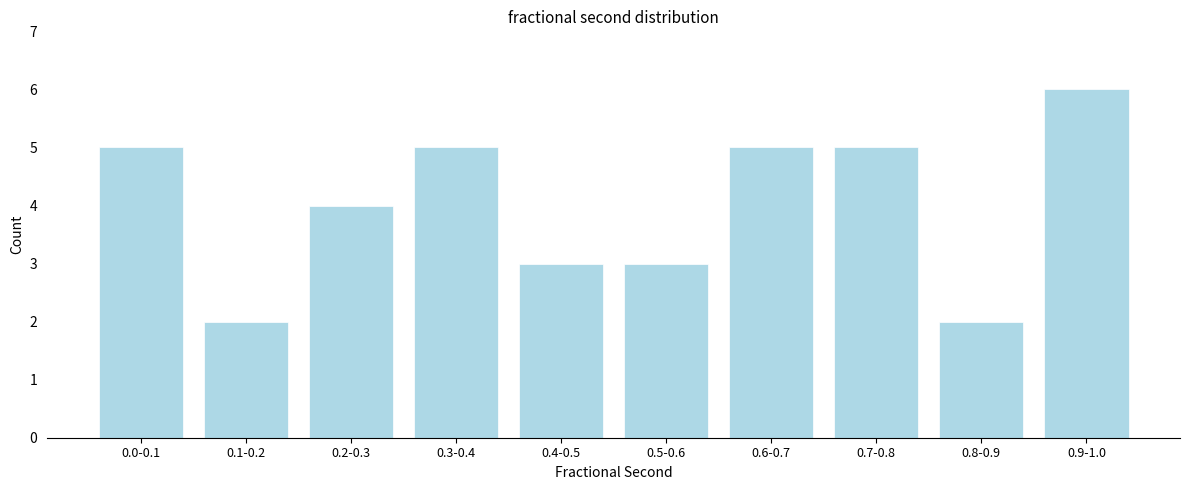

Reading left to right, extract all data points from this chart.

0.0-0.1=5	0.1-0.2=2	0.2-0.3=4	0.3-0.4=5	0.4-0.5=3	0.5-0.6=3	0.6-0.7=5	0.7-0.8=5	0.8-0.9=2	0.9-1.0=6